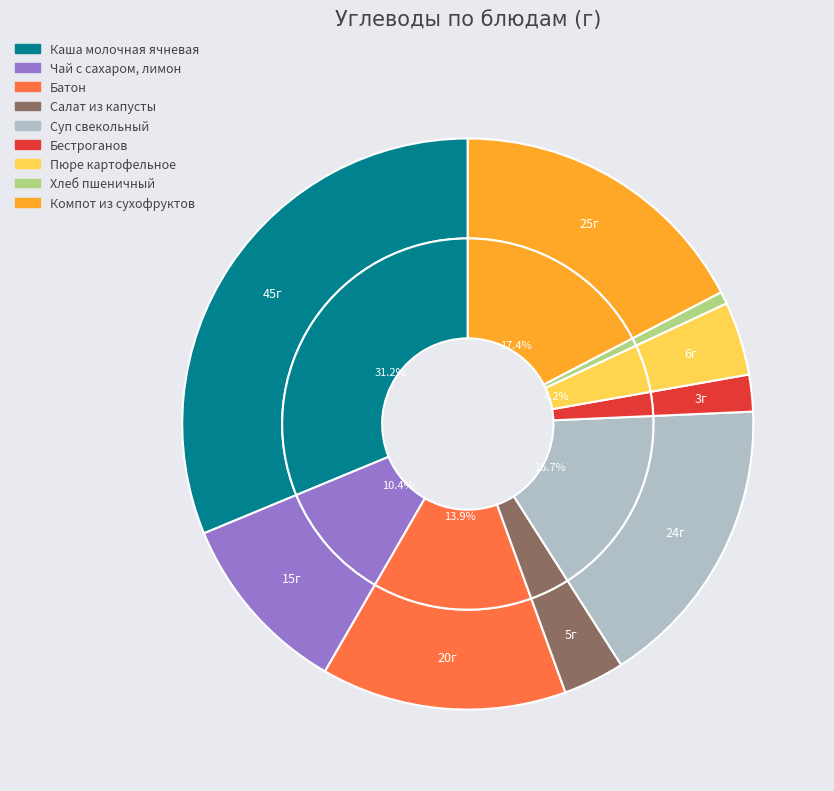

Is it true that Салат из капусты is 3% of the pie?

True